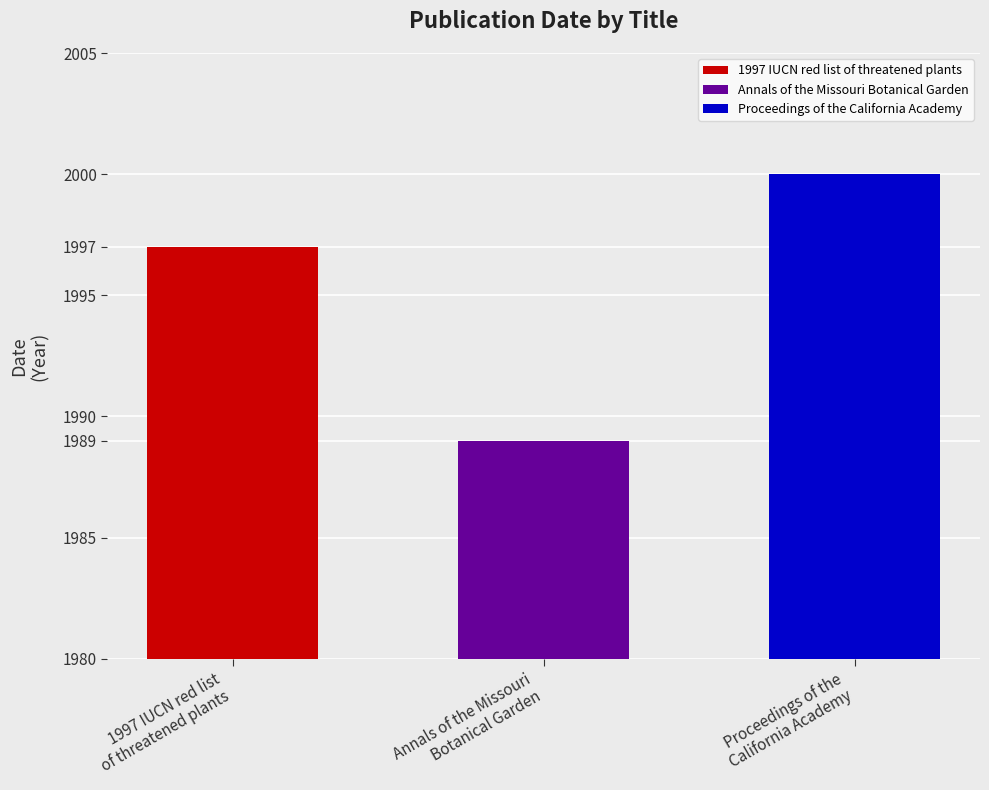

What is the value of the 3rd bar from the left?

2000